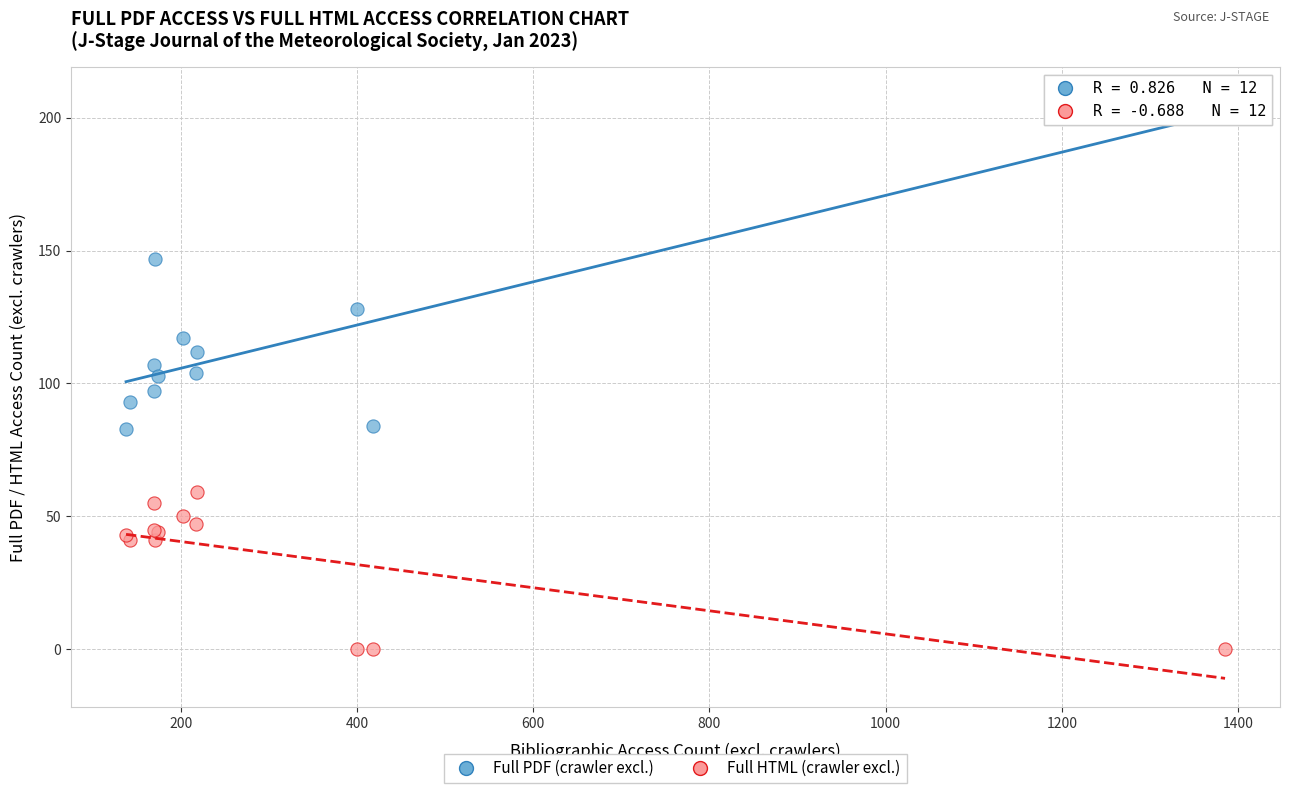

What are all the series names shown in the legend?

Full PDF (crawler excl.), Full HTML (crawler excl.)